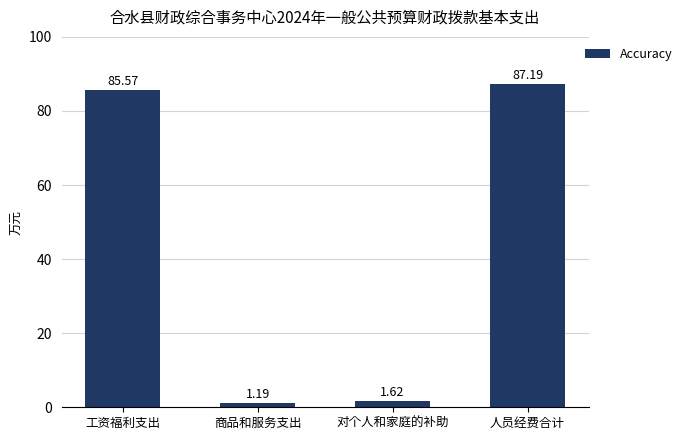

What is the value of the 4th bar from the left?

87.2